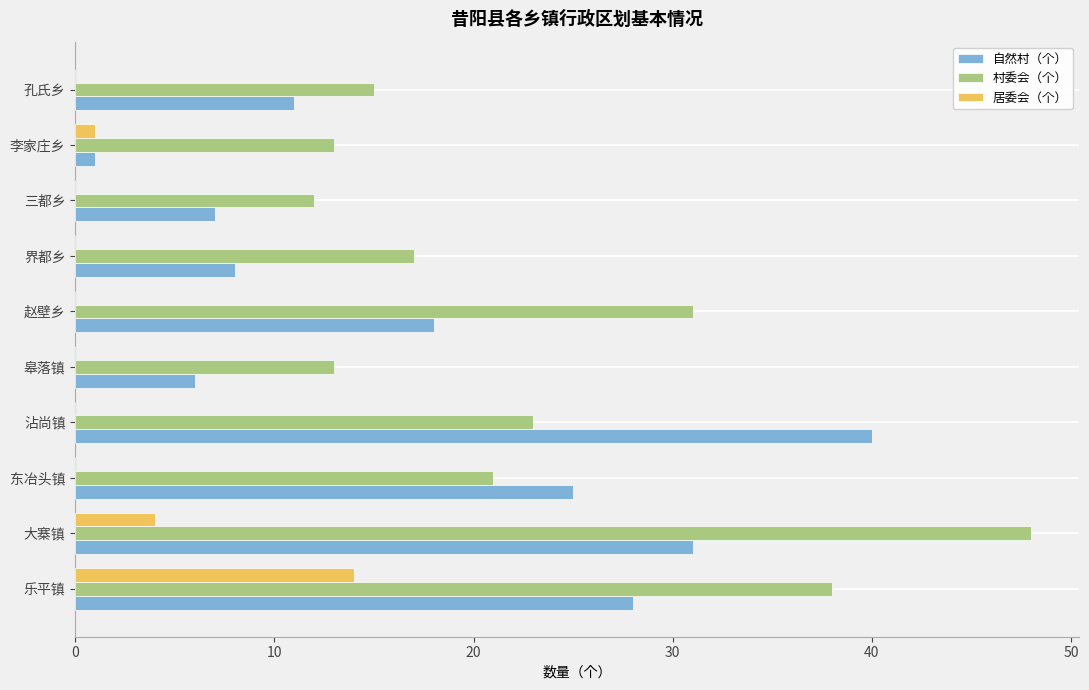

True or false: 居委会（个） has a value of 4 at 大寨镇.

True